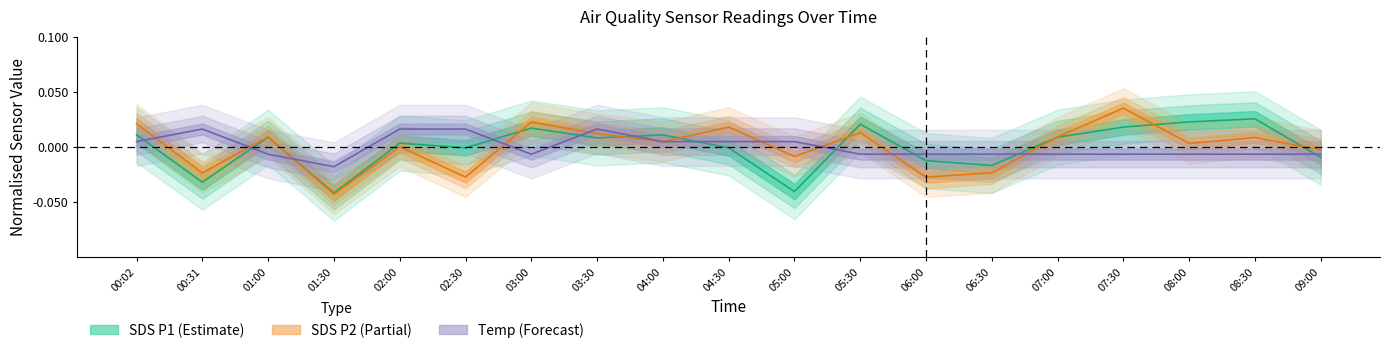

Rank the categories by Temp (Forecast) value from lowest to highest.

01:30, 01:00, 03:00, 05:30, 06:00, 06:30, 07:00, 07:30, 08:00, 08:30, 09:00, 00:02, 04:00, 04:30, 05:00, 00:31, 02:00, 02:30, 03:30